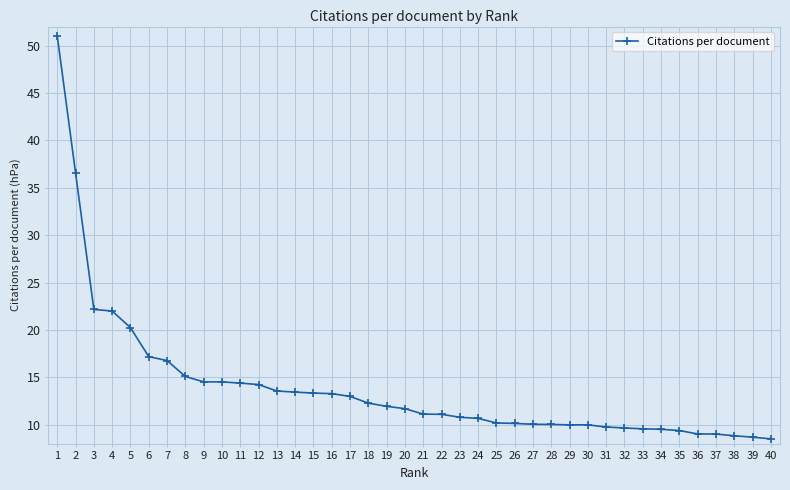

Approximately how many times larger is the value at 26 compared to 19?

0.8